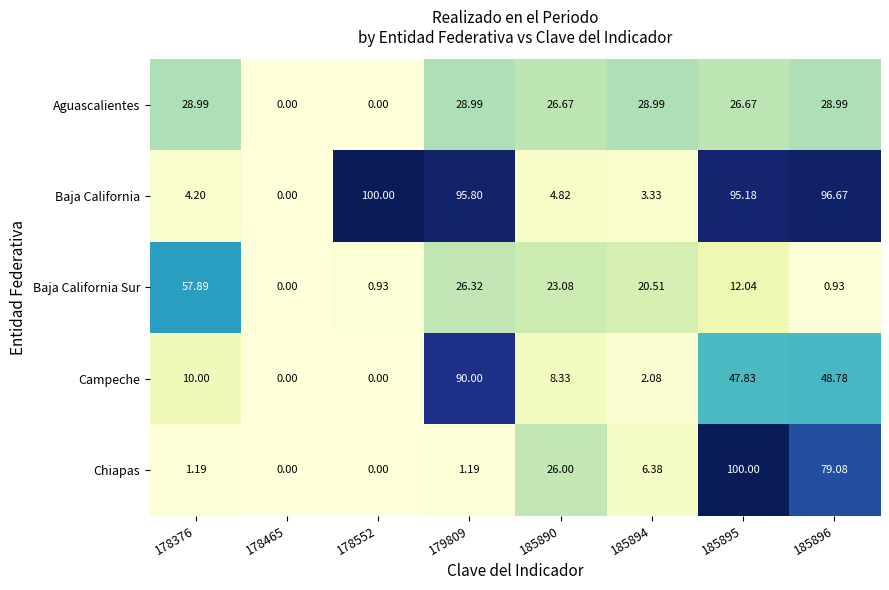

Is the value of Baja California Sur at 185894 greater than the value of Baja California at 185890?

Yes